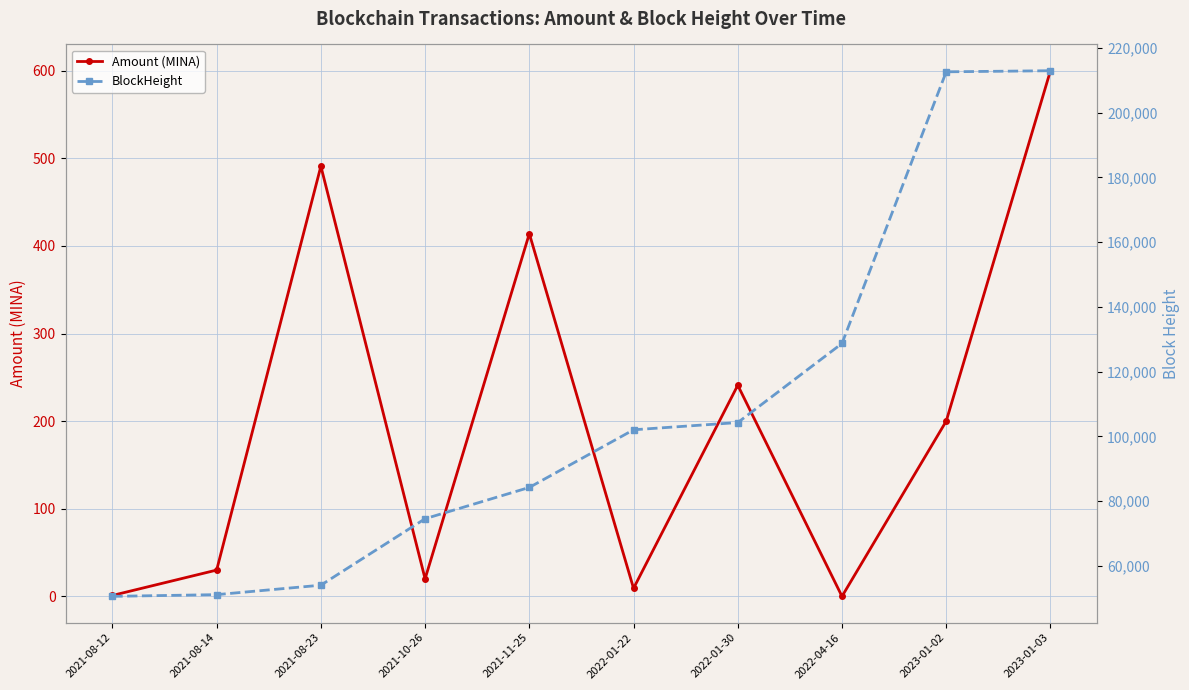

What is the label of the 5th point from the left?

2021-11-25